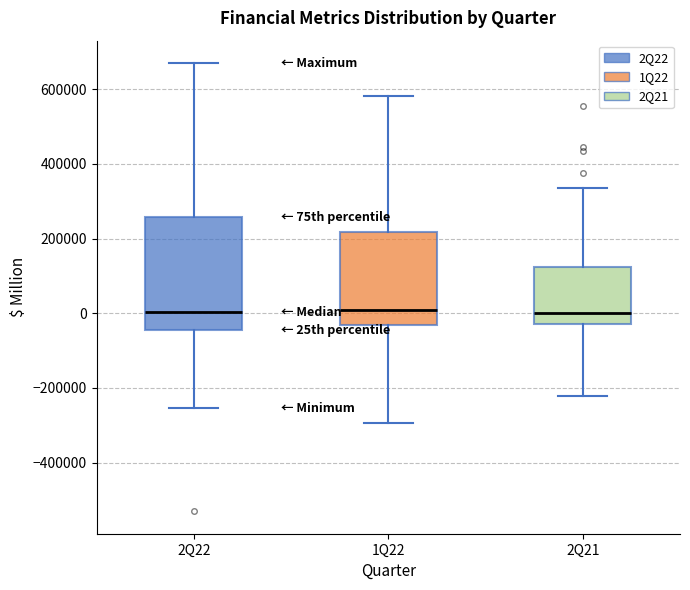

Which box is the tallest, from its lower edge to its upper edge?

2Q22